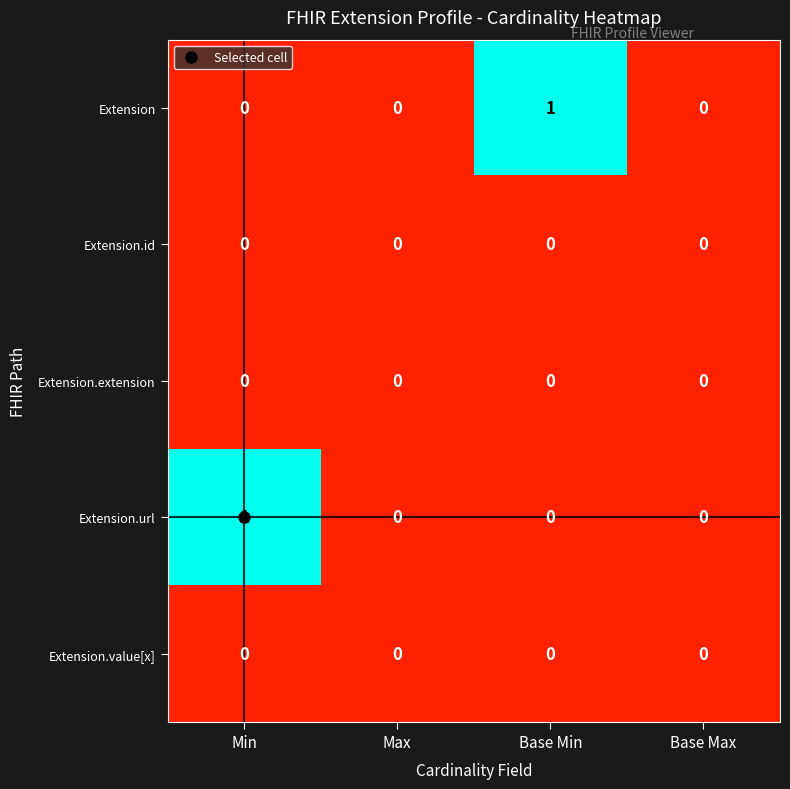

The value of Extension.extension at Max is 0. True or false?

True